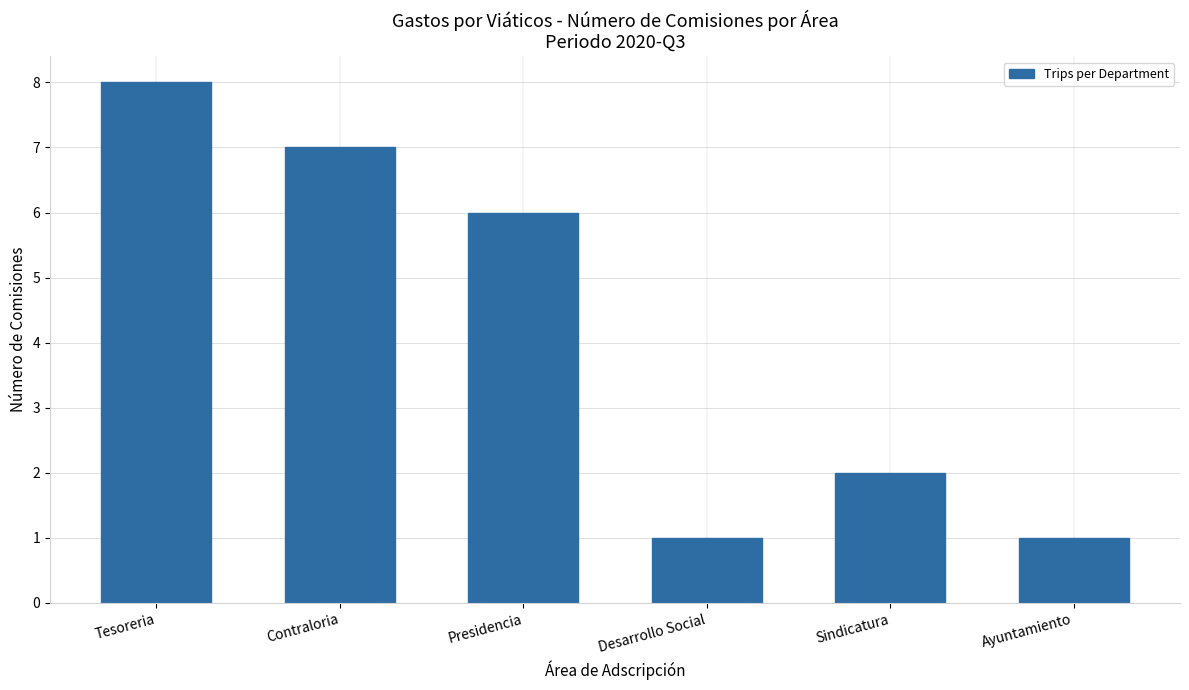

Count the values in the range 1 to 7.

5